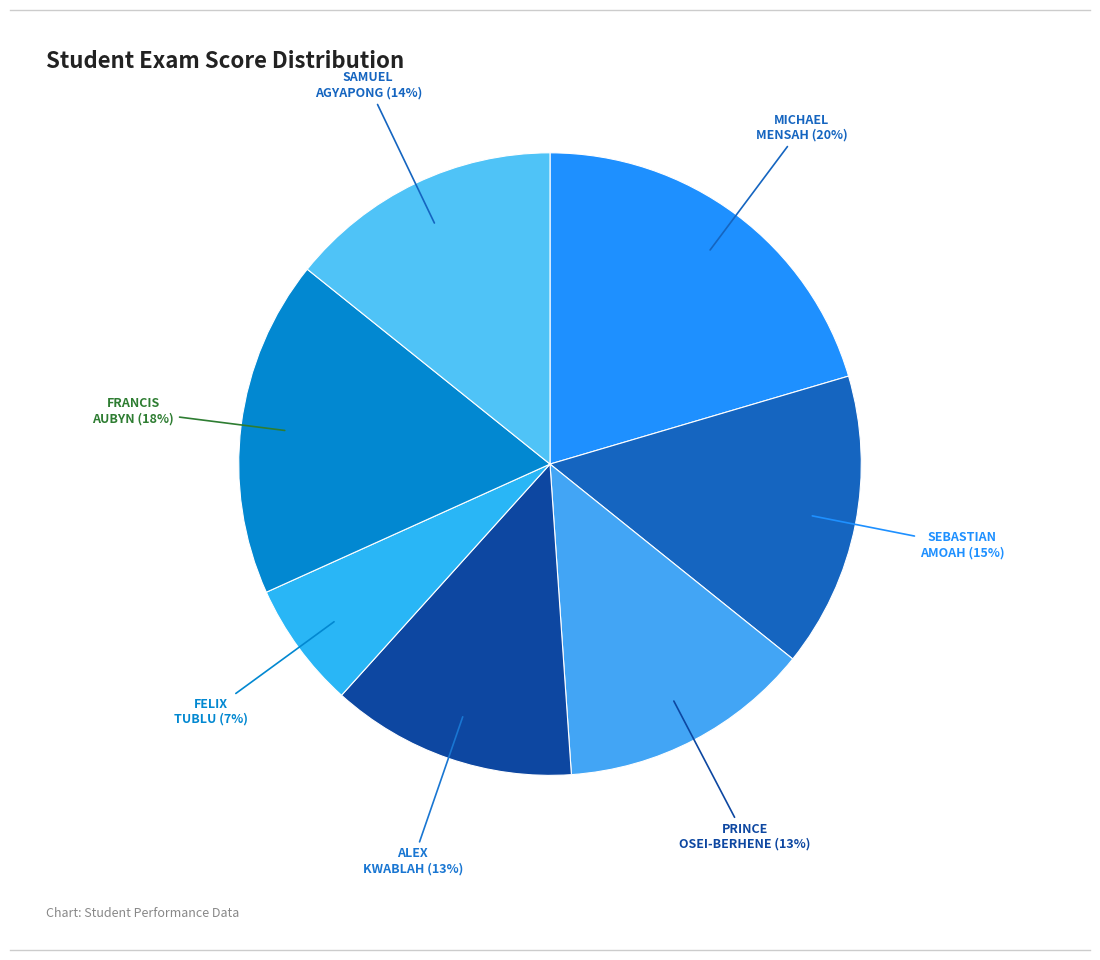

Which slice is the smallest?

FELIX TUBLU